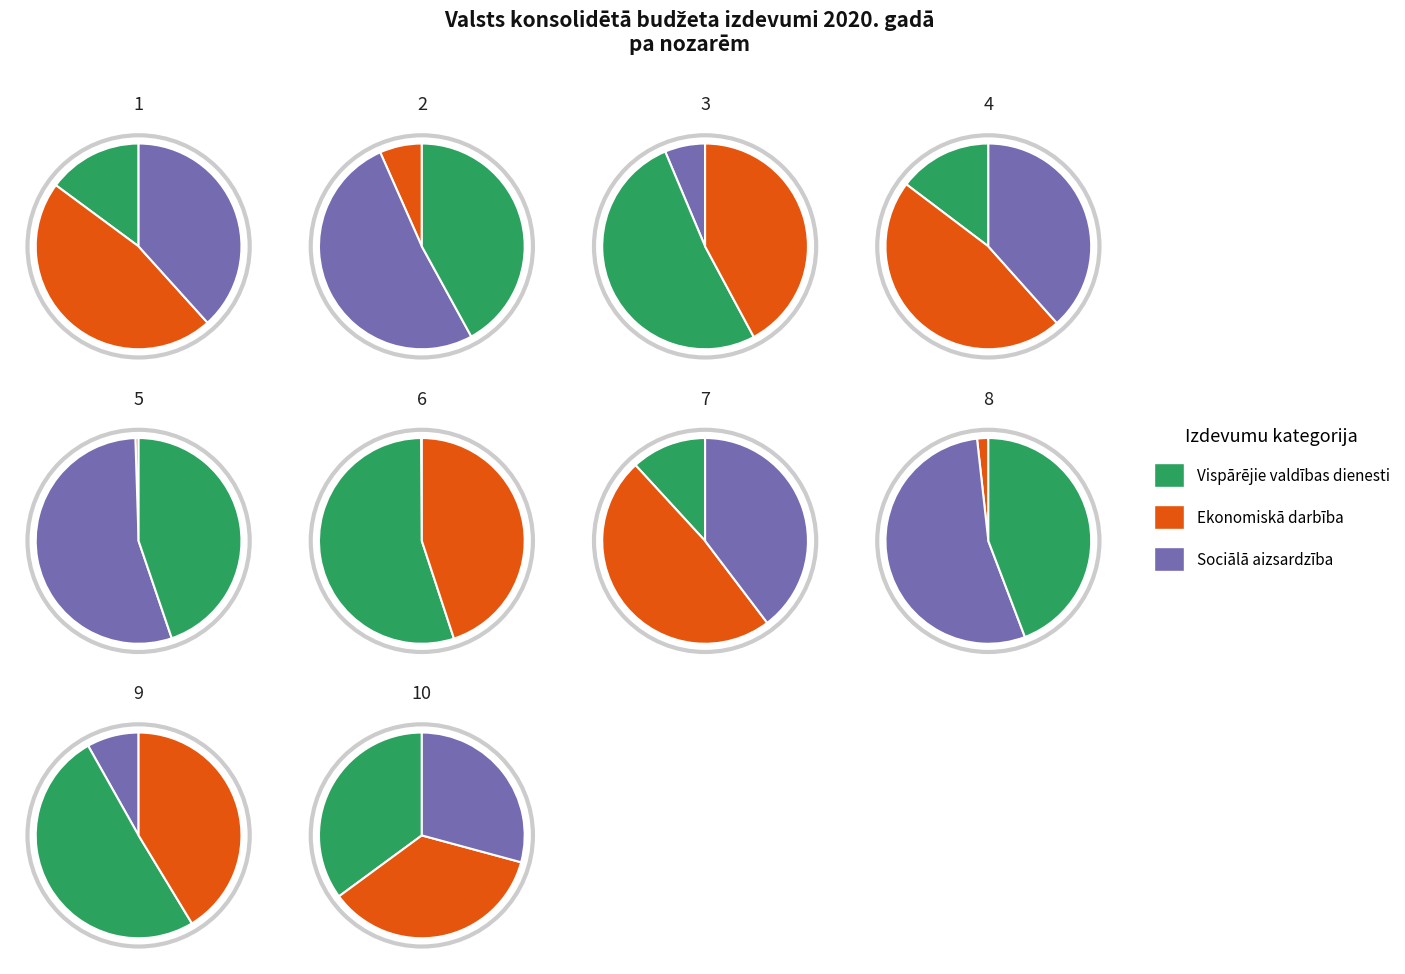

The 02 Aizsardzība slice represents 1% of the pie. True or false?

False